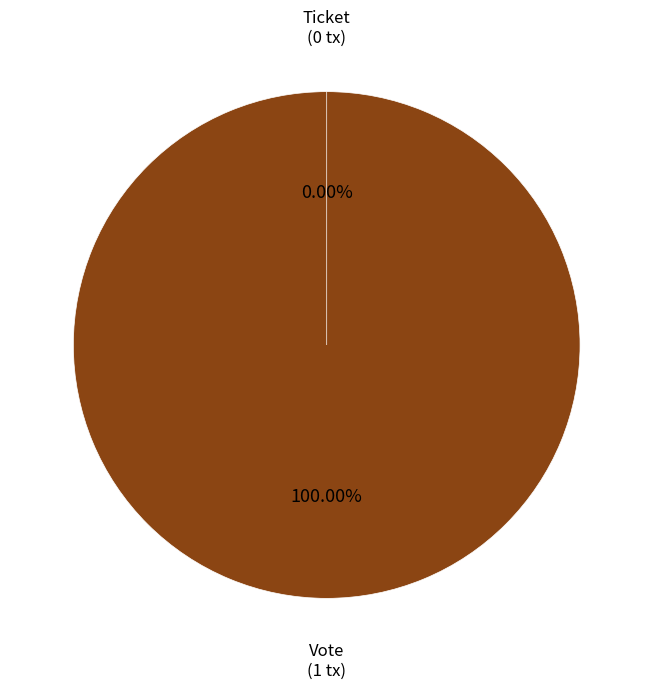

To the nearest percent, what is the difference between the largest and smallest slice percentages?

100%